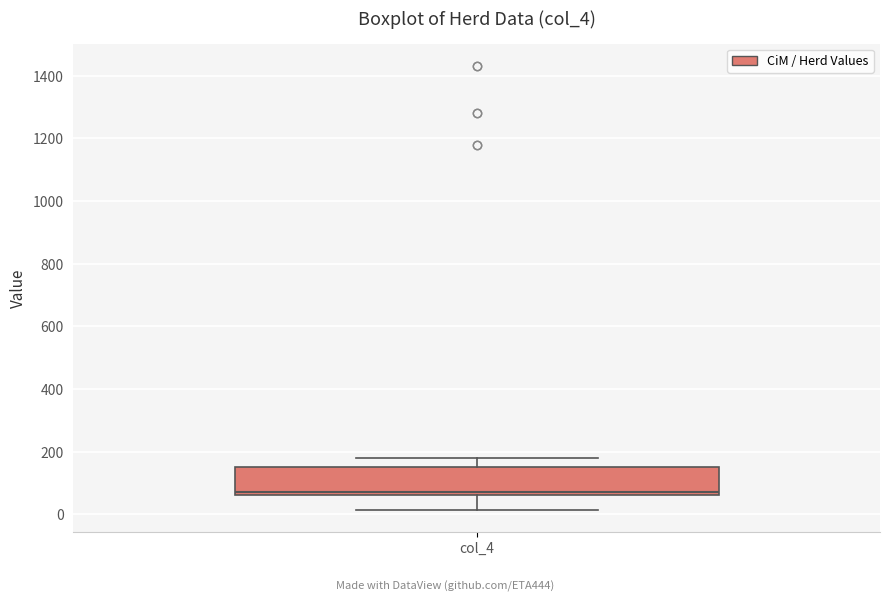

Read this box plot against the y-axis: the position of the median line, the range covered by the box, and the ends of both whiskers. The values are not printed on the chart, so give them approximately, as read against the axis.

median 80, box 60 to 160, whiskers 20 to 180